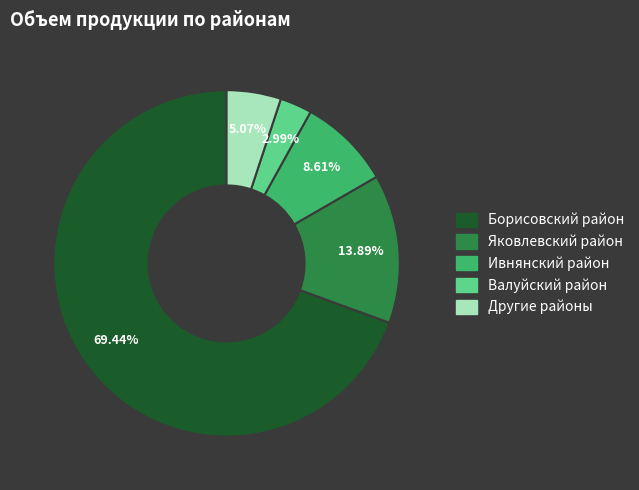

Is there a majority slice in this chart?

Yes